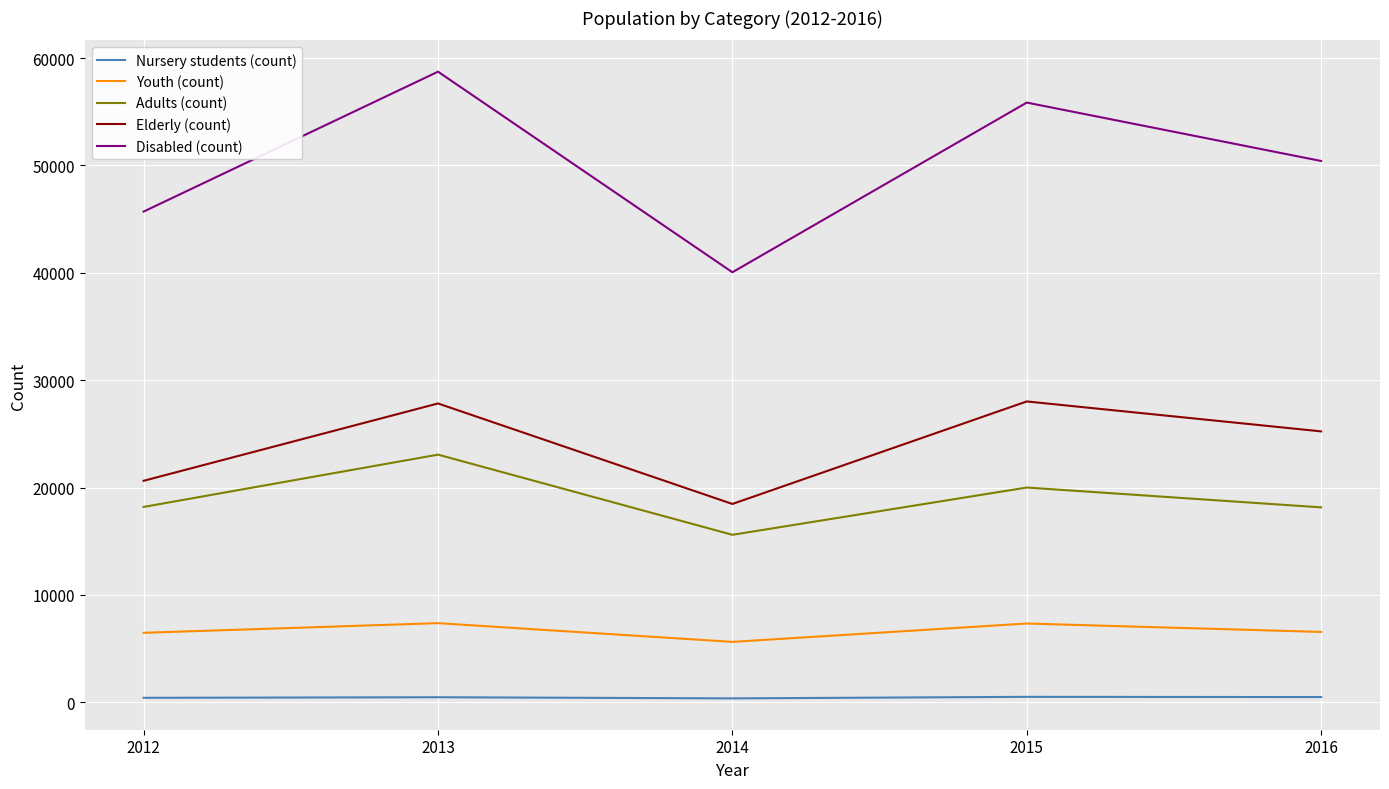

Rank the series by their maximum value, from highest to lowest.

Disabled (count), Elderly (count), Adults (count), Youth (count), Nursery students (count)